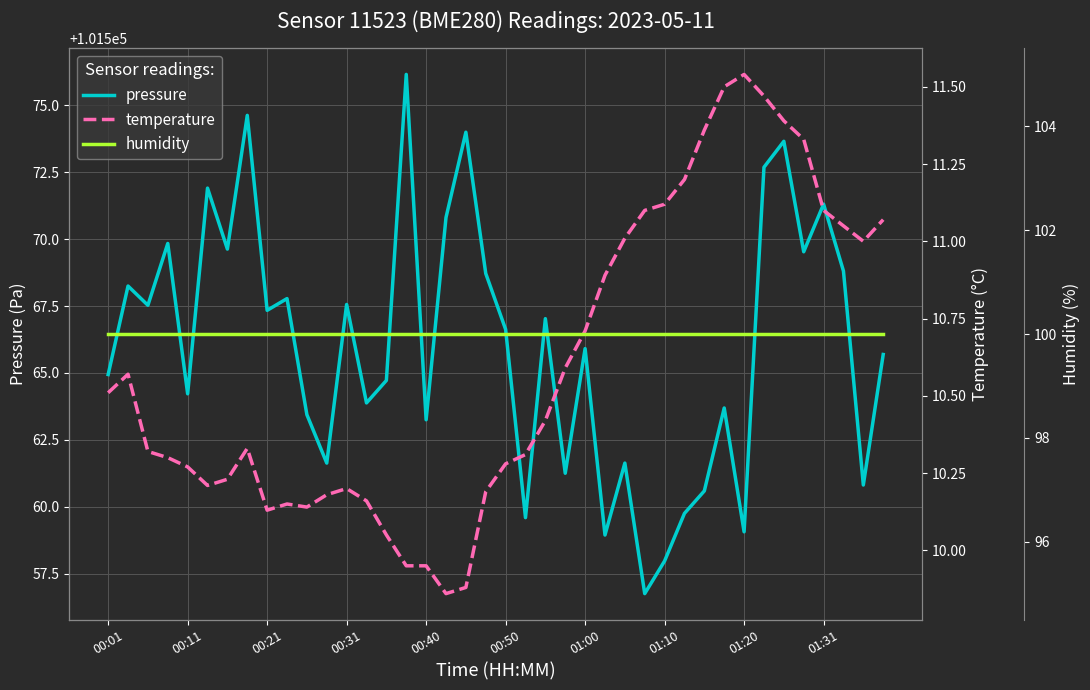

What is the spread (max minus min) of values at 38?

101549.8